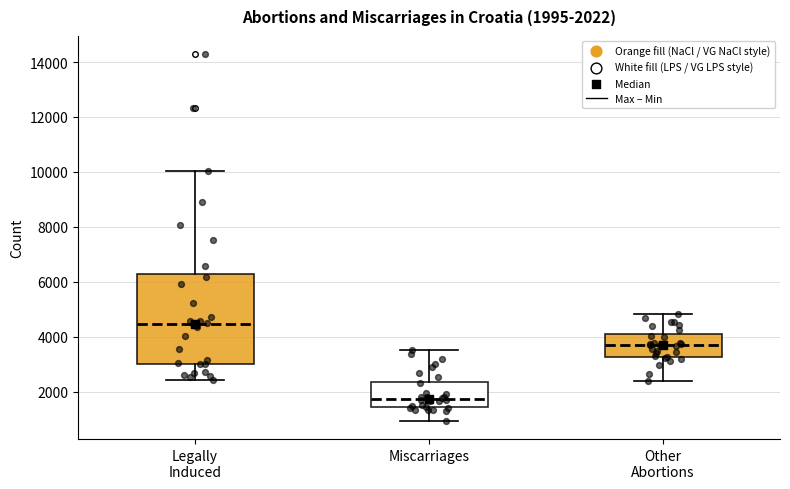

Which box's median line is the highest?

Legally Induced